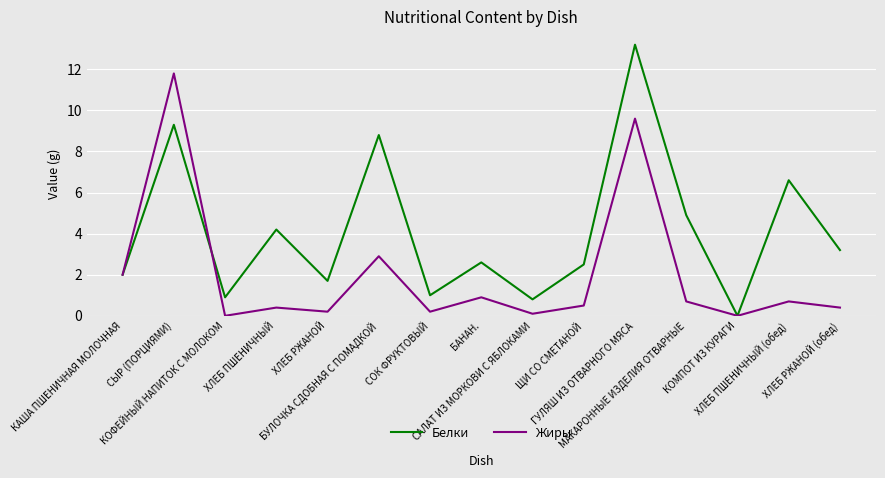

What is the average value of the Белки series?

4.1